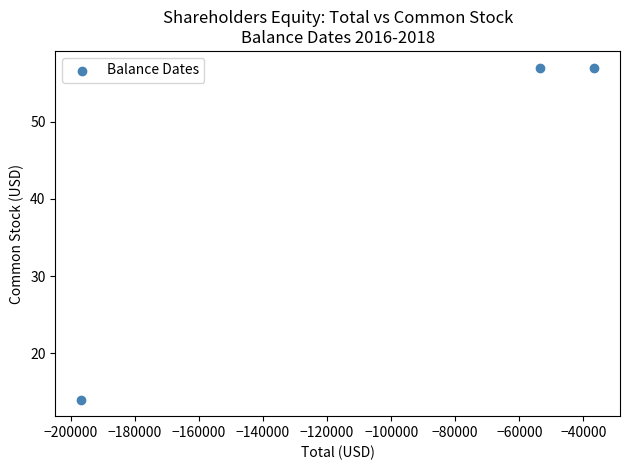

What Y value in the scatter plot is closest to 35?

14